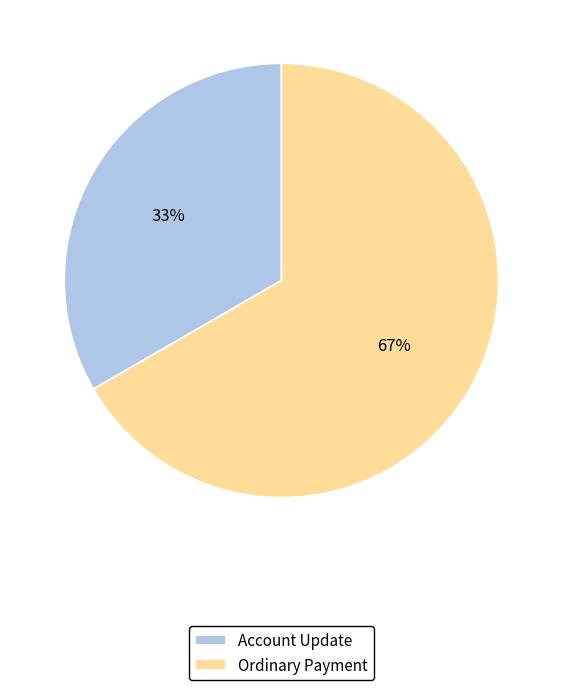

How many slices are in this pie chart?

2